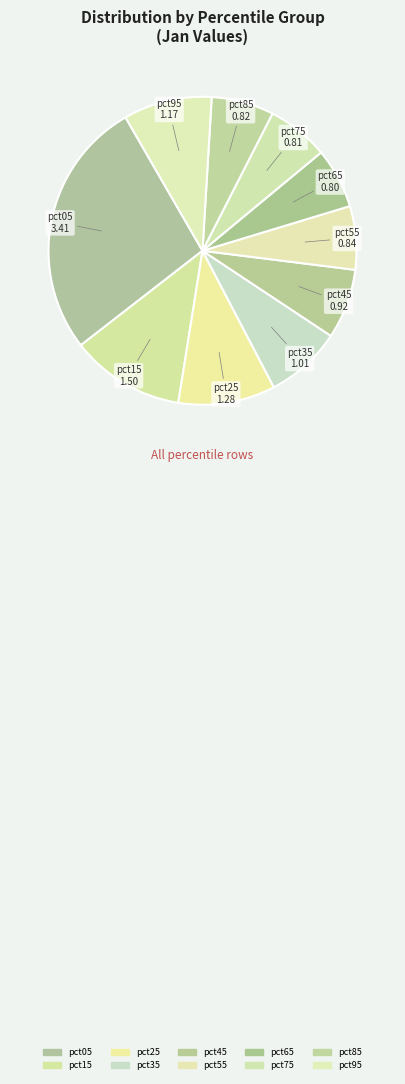

Which slice is the smallest?

pct65